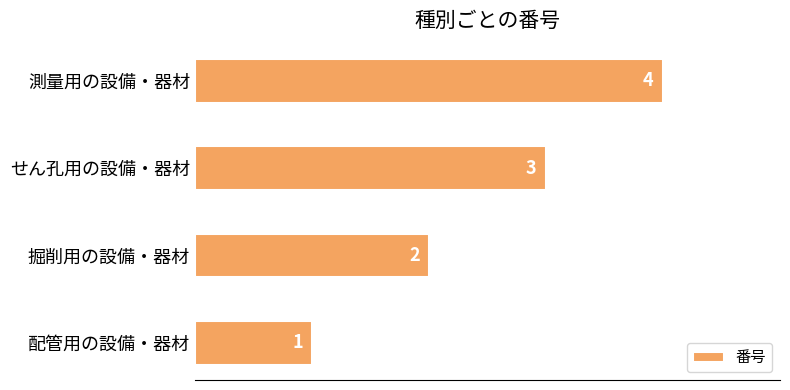

How many values are between 2 and 4?

3